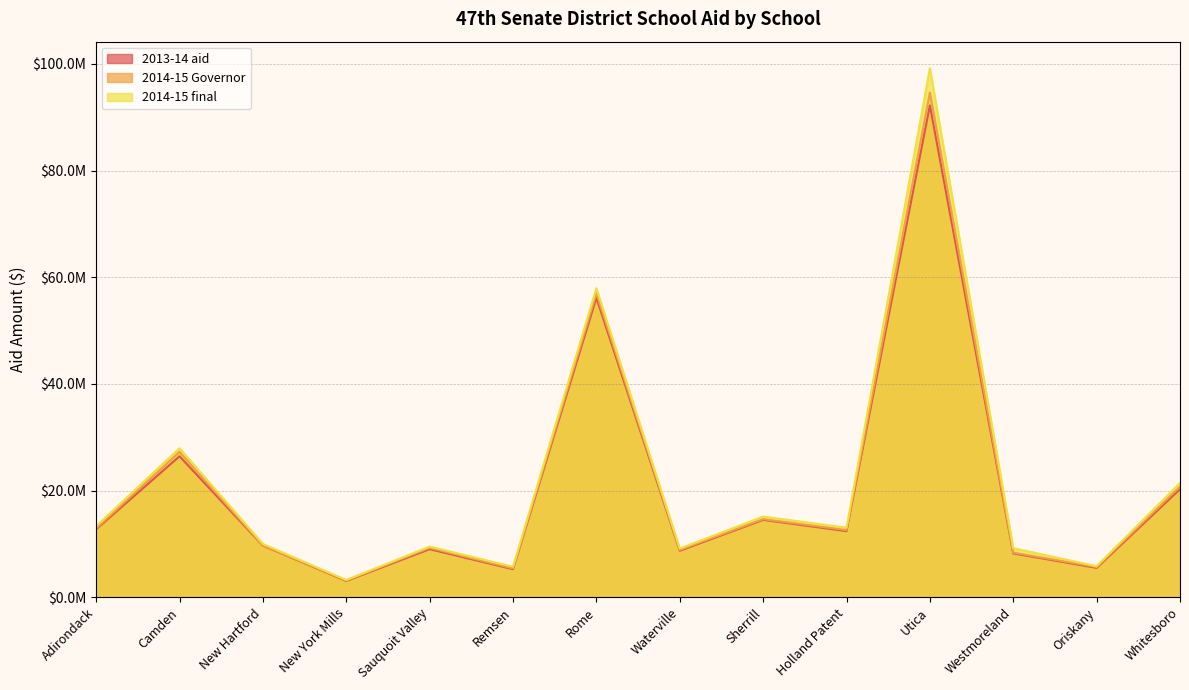

How many interior local peaks does the 2014-15 Governor series have?

5